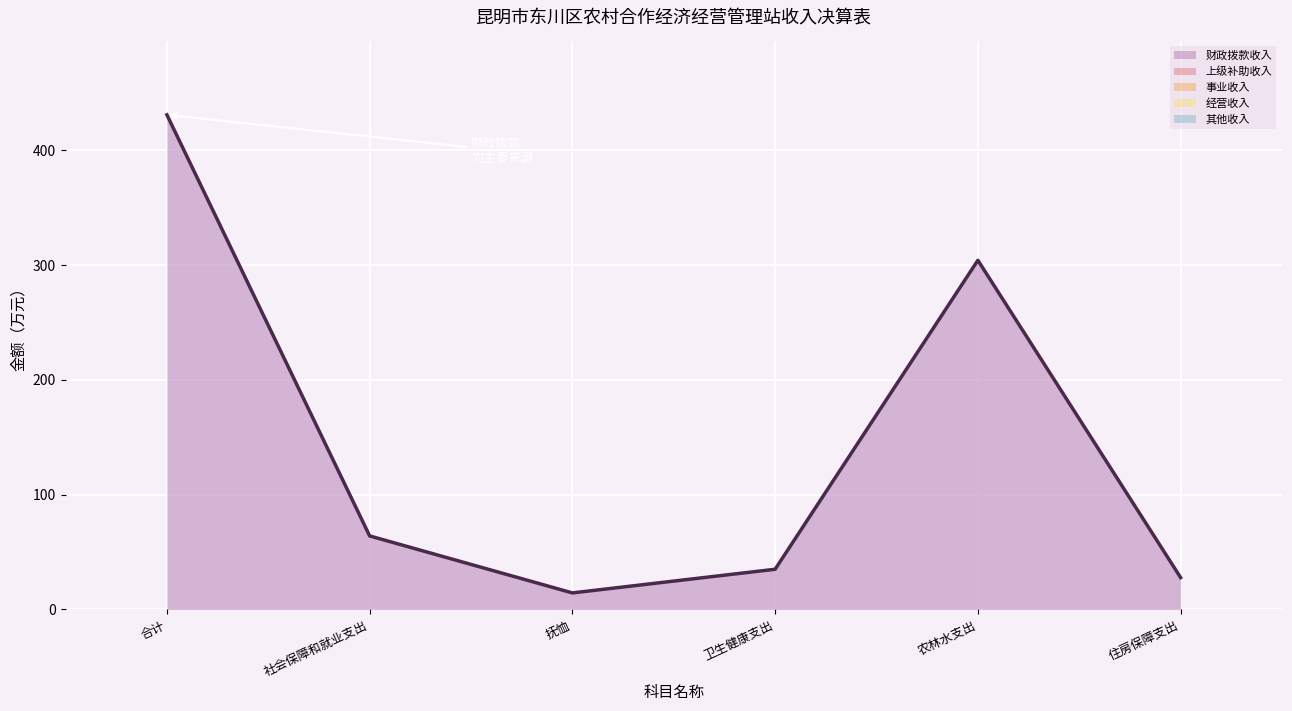

Count the number of values greater than 64.

3